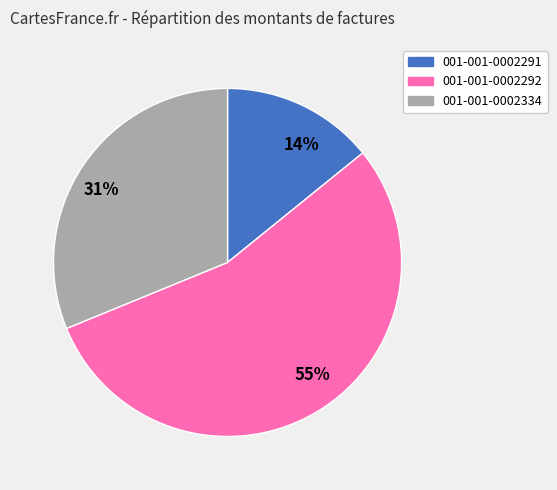

Which category has the biggest portion of the pie?

55%